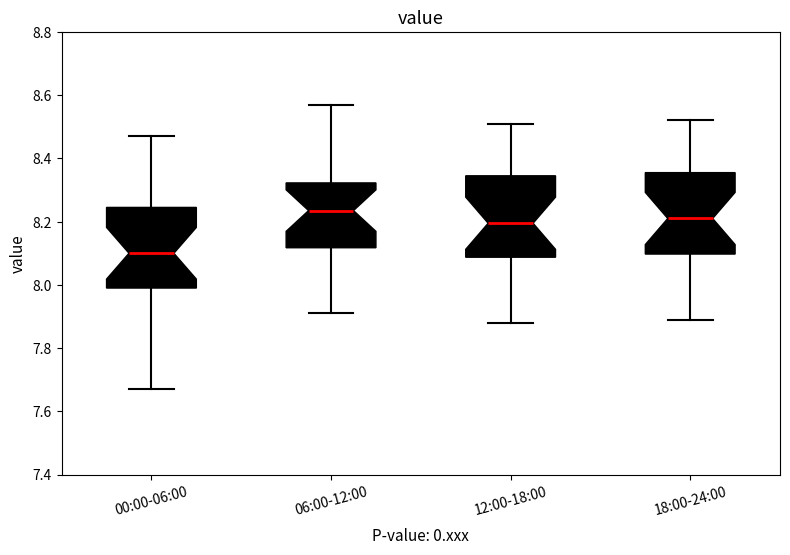

Where is the upper edge of the box for 18:00-24:00 on the y-axis? The values are not printed on the chart, so give them approximately, as read against the axis.

8.36